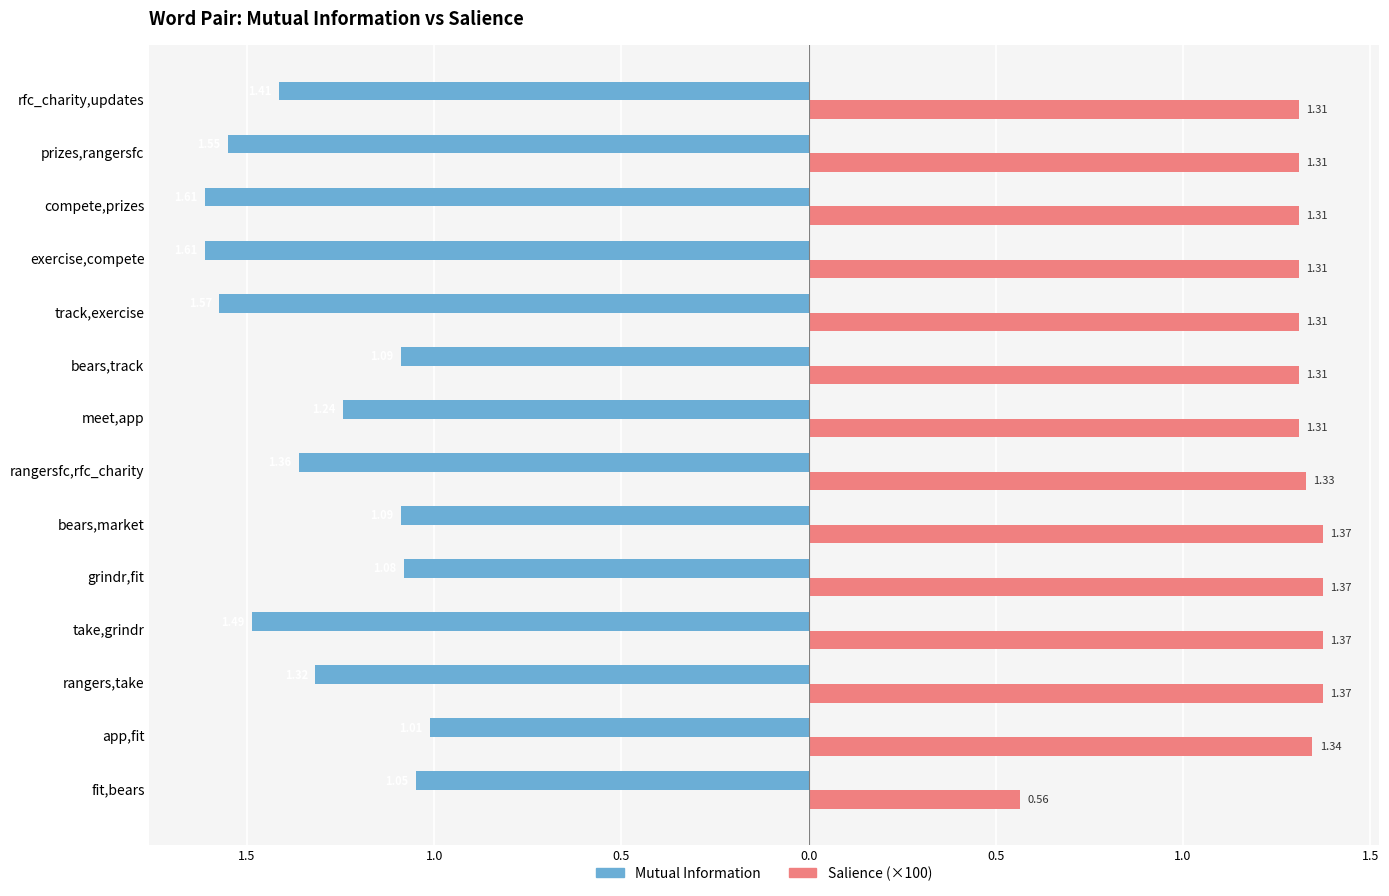

What are all the series names shown in the legend?

Mutual Information, Salience (×100)